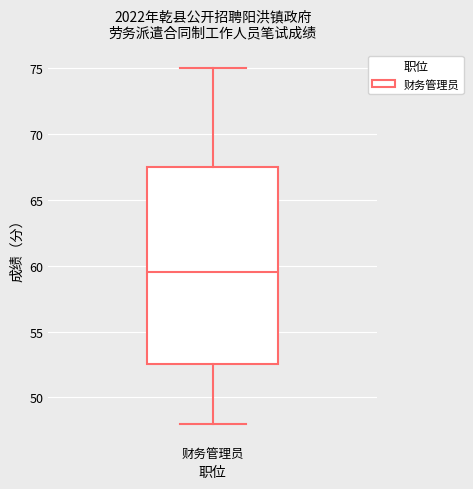

Where does the lower whisker of the box for 财务管理员 end on the y-axis? The values are not printed on the chart, so give them approximately, as read against the axis.

48.0